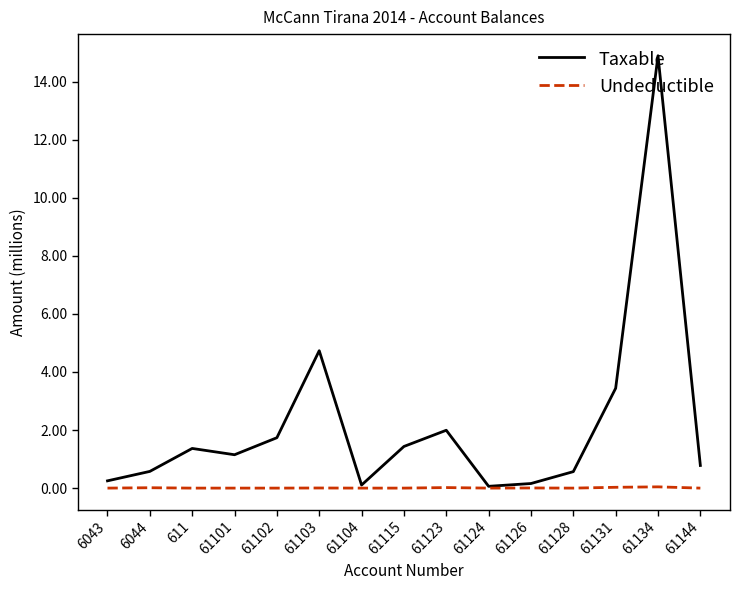

Which series has the largest total across all categories?

Taxable